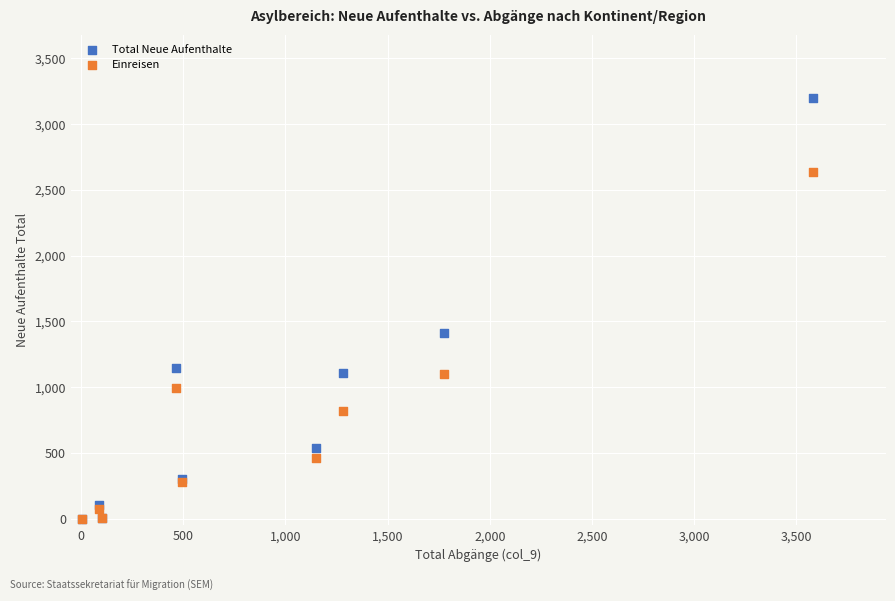

In the Einreisen series, what Y value is closest to 1316?

1096